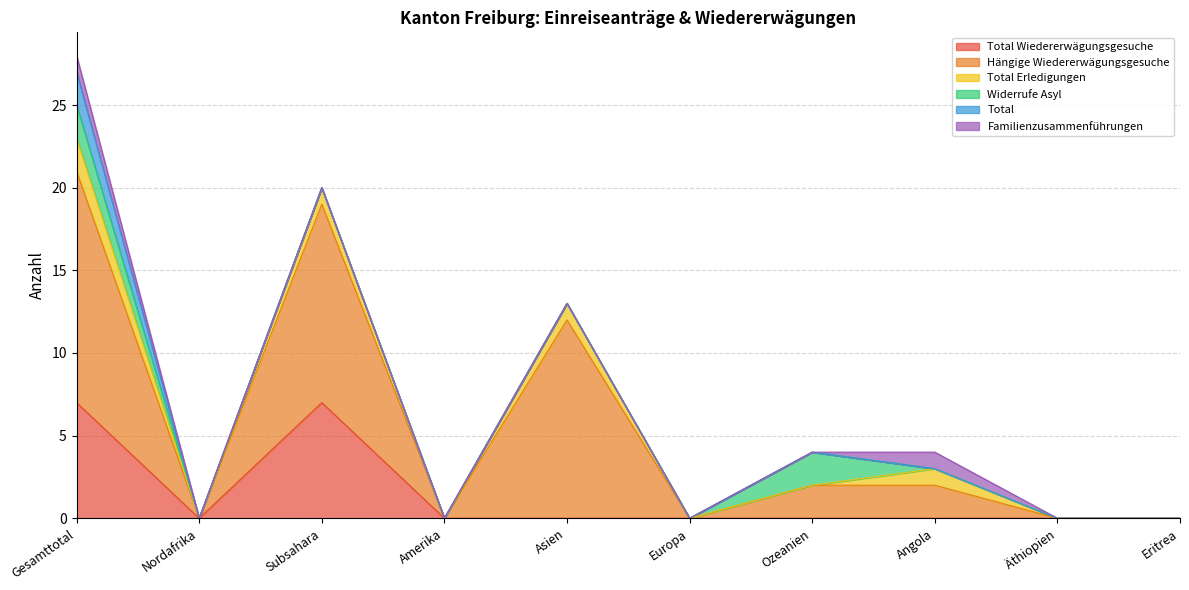

What are all the series names shown in the legend?

Total Wiedererwägungsgesuche, Hängige Wiedererwägungsgesuche, Total Erledigungen, Widerrufe Asyl, Total, Familienzusammenführungen